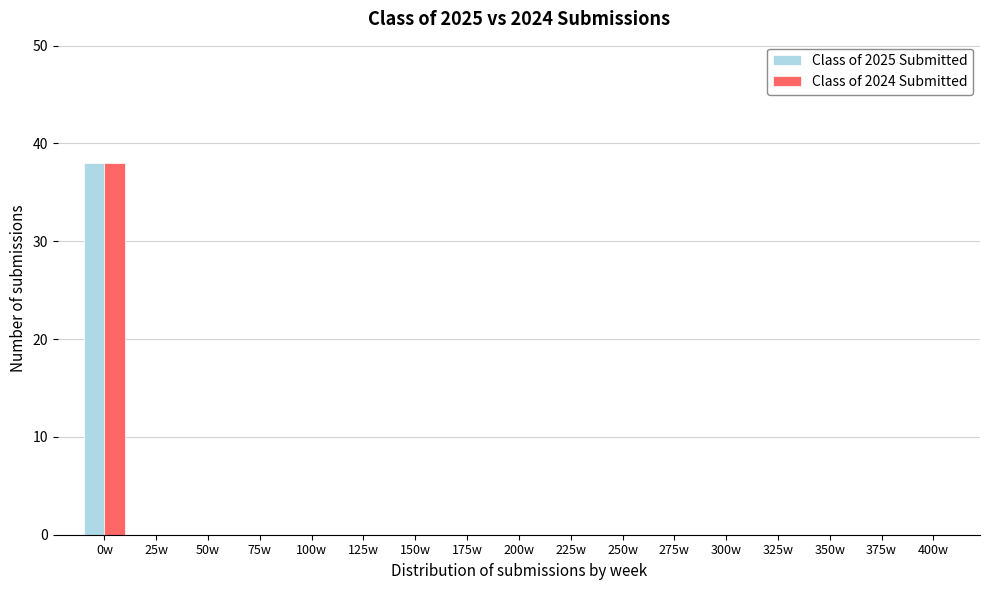

Is the value of Class of 2024 Submitted at 200w greater than the value of Class of 2025 Submitted at 0w?

No